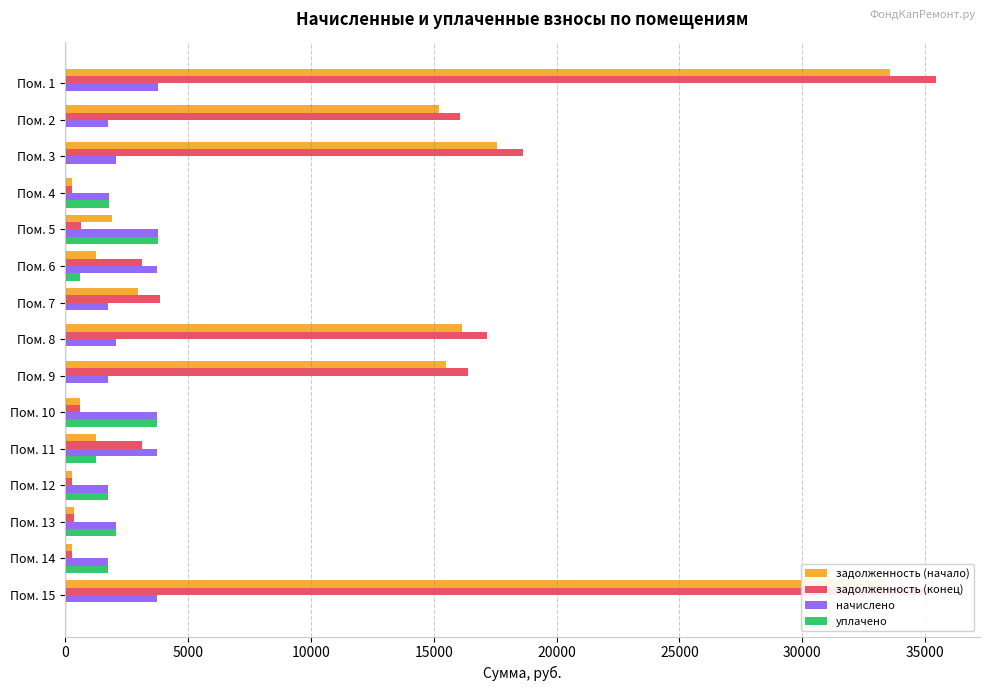

What is the highest value of the задолженность (начало) series?

33565.7